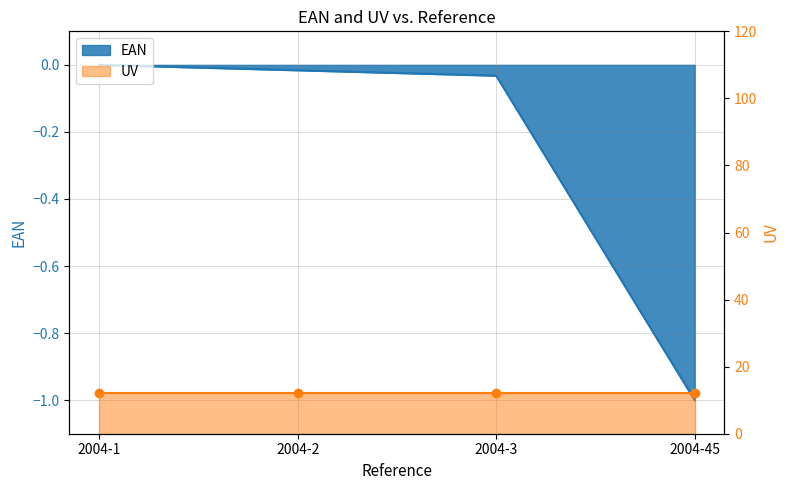

Is it true that the value at 2004-3 is -0.0?

True